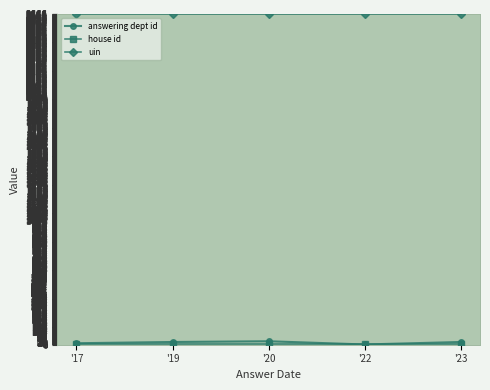

How many data points does each series have?

5